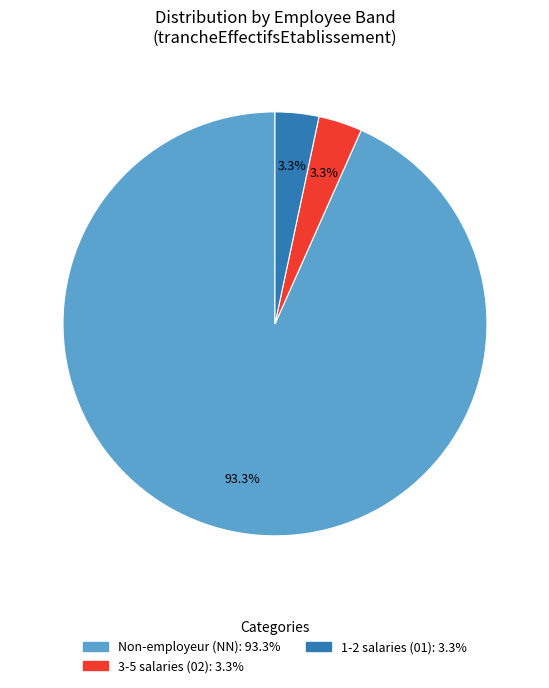

Does any single category account for the majority?

Yes